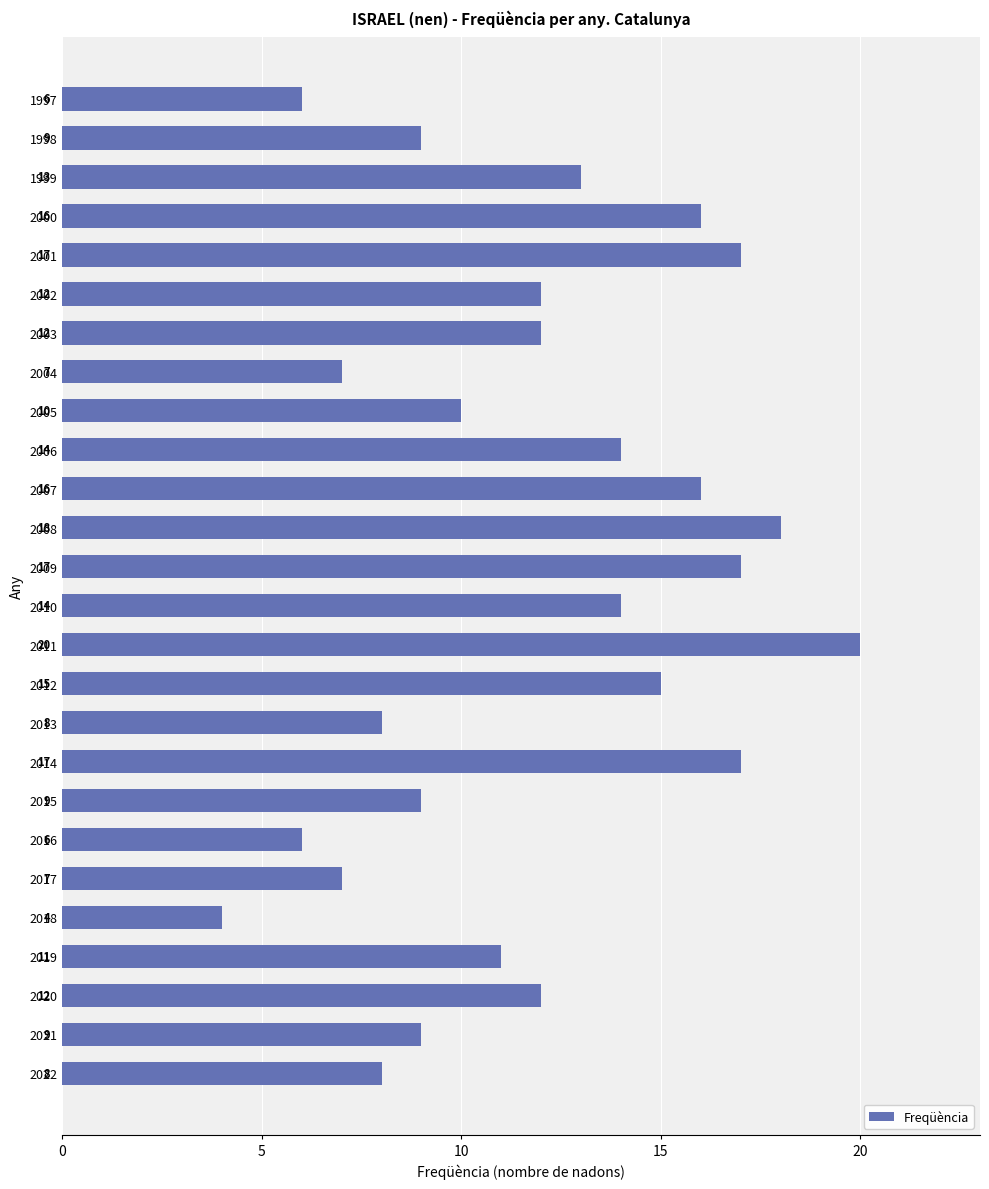

What is the difference between the second highest and second lowest values?

12